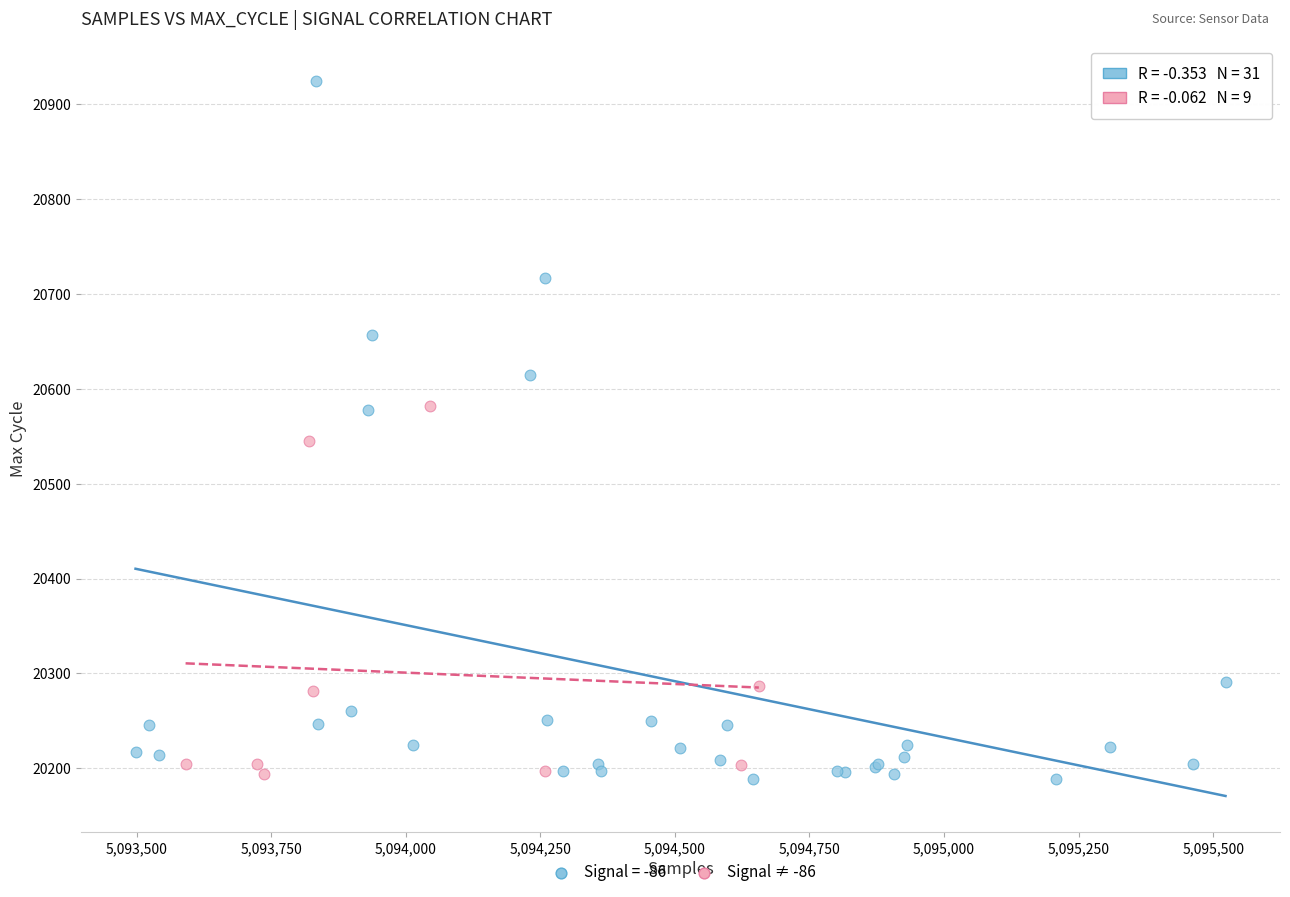

Which series contains the highest Y value?

Signal = -86